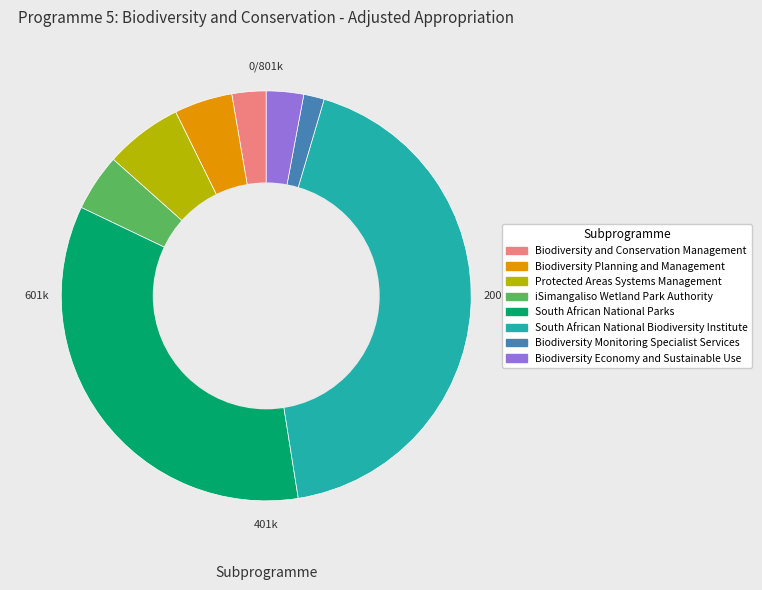

Is the sum of South African National Biodiversity Institute and South African National Parks greater than half?

Yes